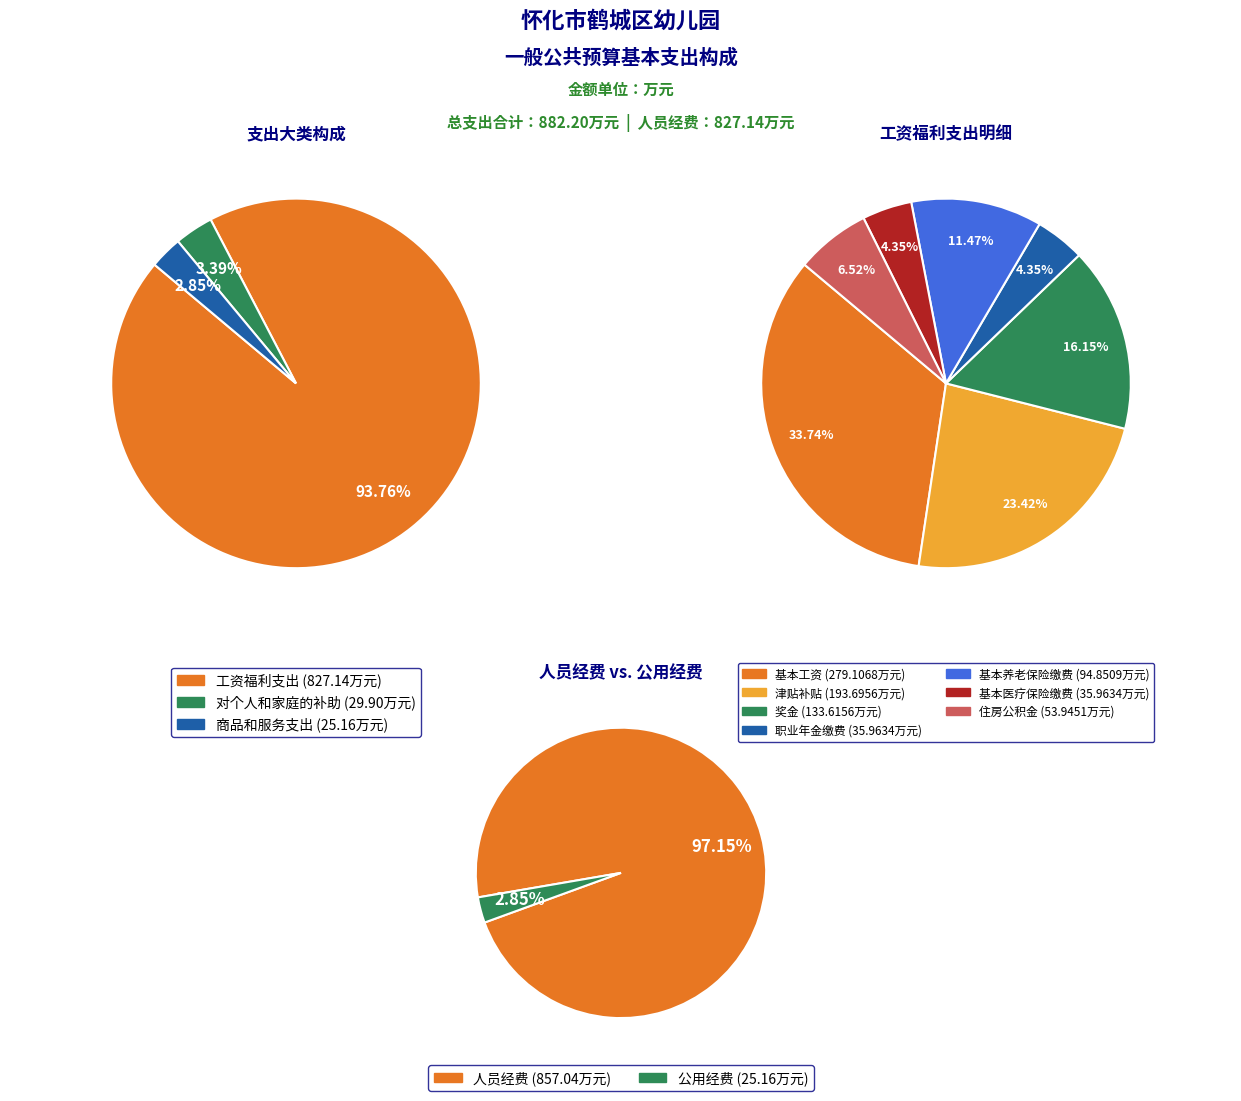

What is the largest slice in the pie chart?

工资福利支出